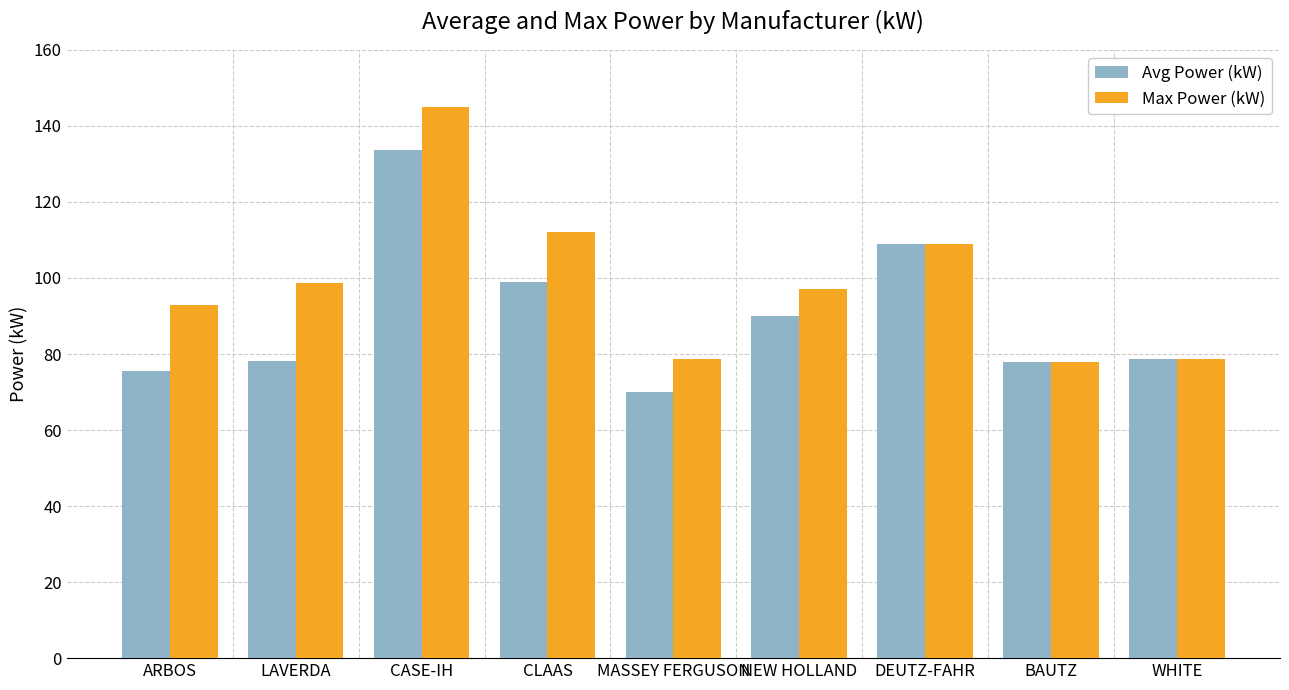

How many data points in Max Power (kW) are above 97?

5